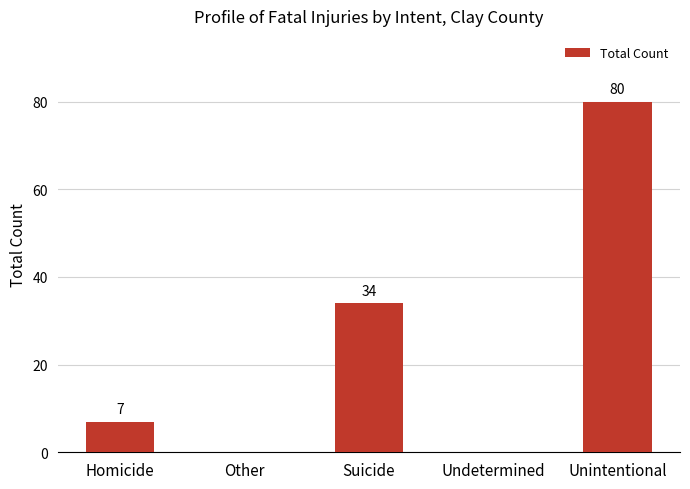

How many categories are shown in the chart?

5